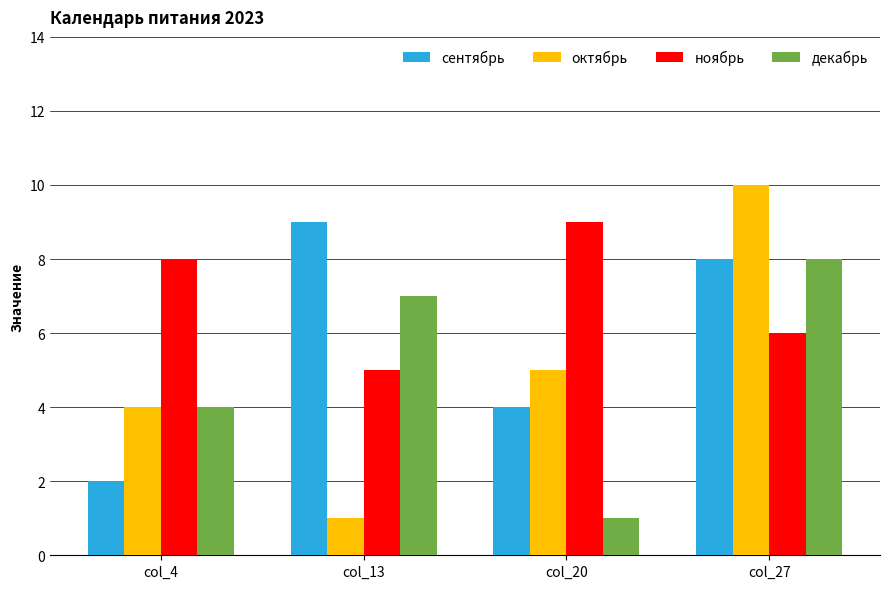

At col_13, list the series in order from smallest to largest.

октябрь, ноябрь, декабрь, сентябрь